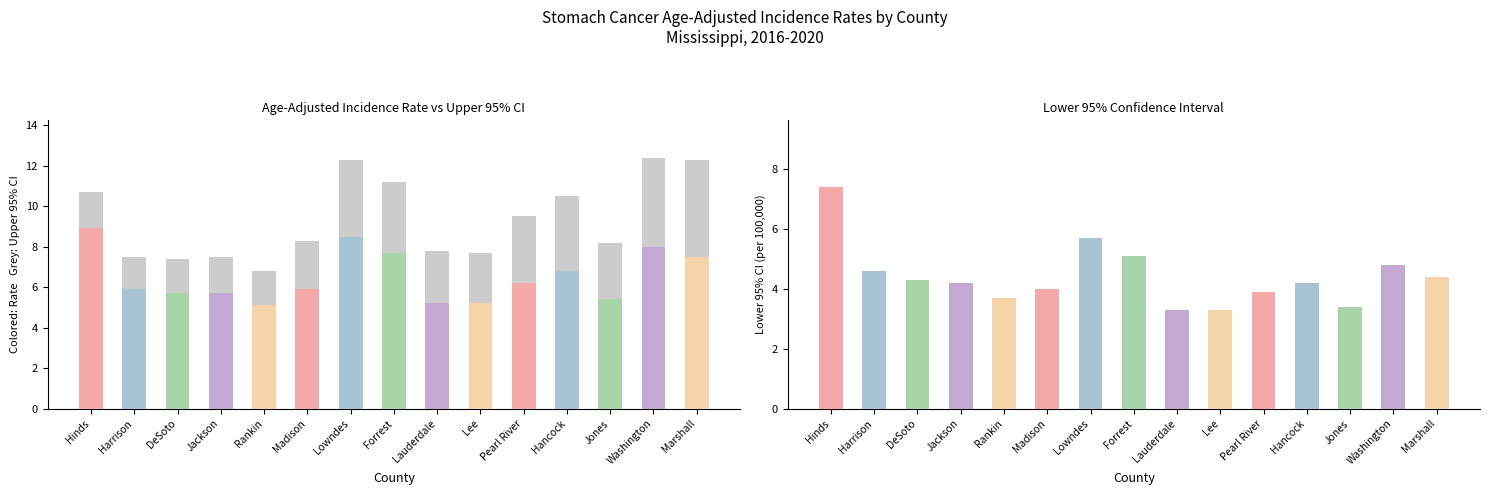

Count the number of data series in this chart.

3